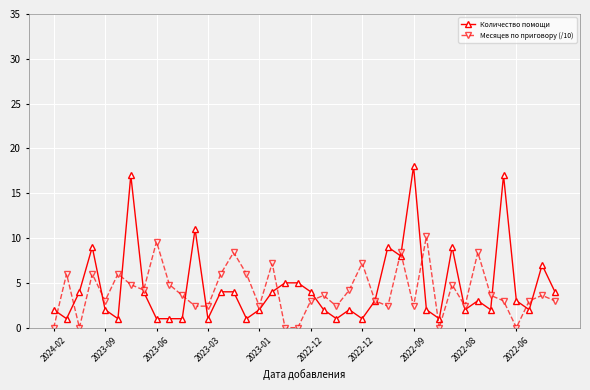

What is the greatest value displayed?

18.0